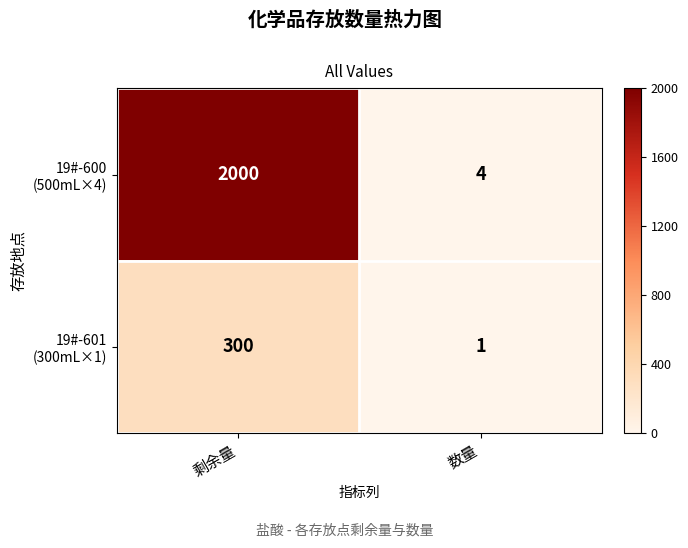

At which category is the sum across all series the highest?

剩余量